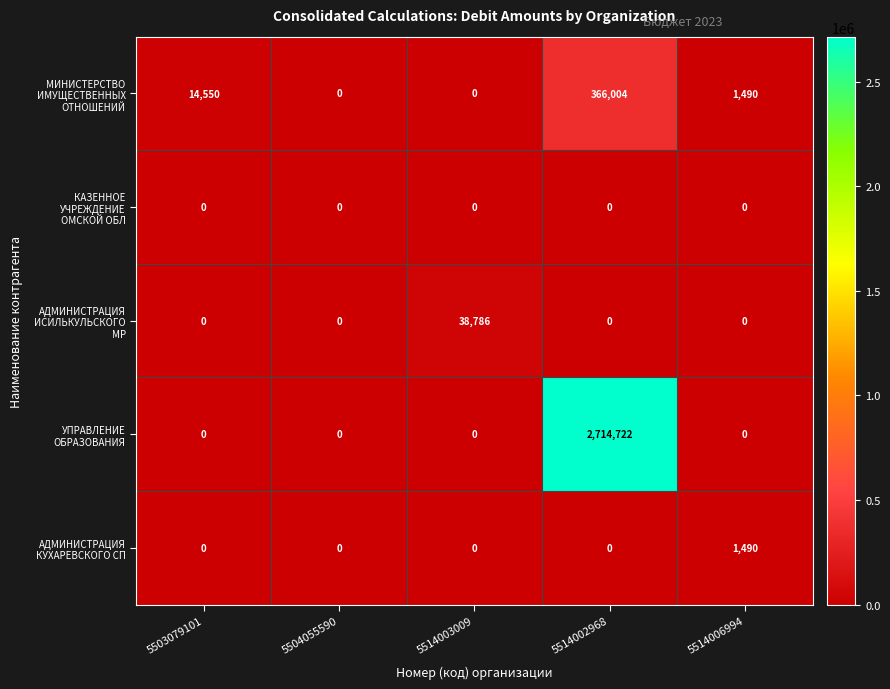

At how many categories does at least one series exceed 240439?

1